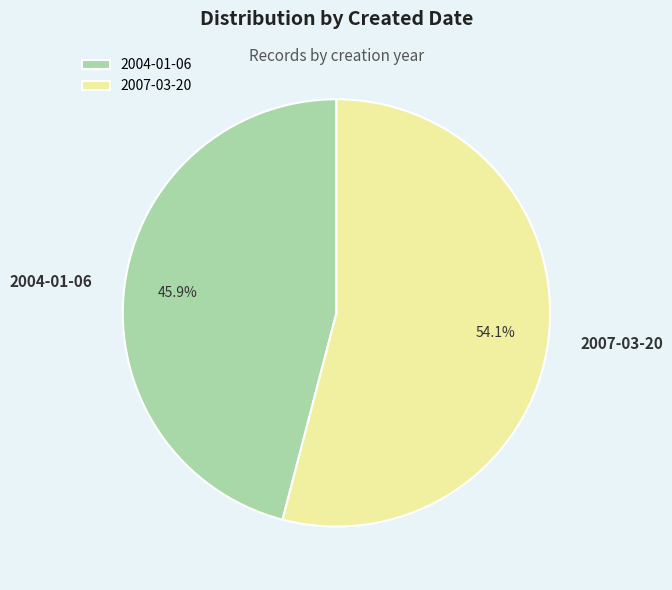

How many segments does this pie chart have?

2